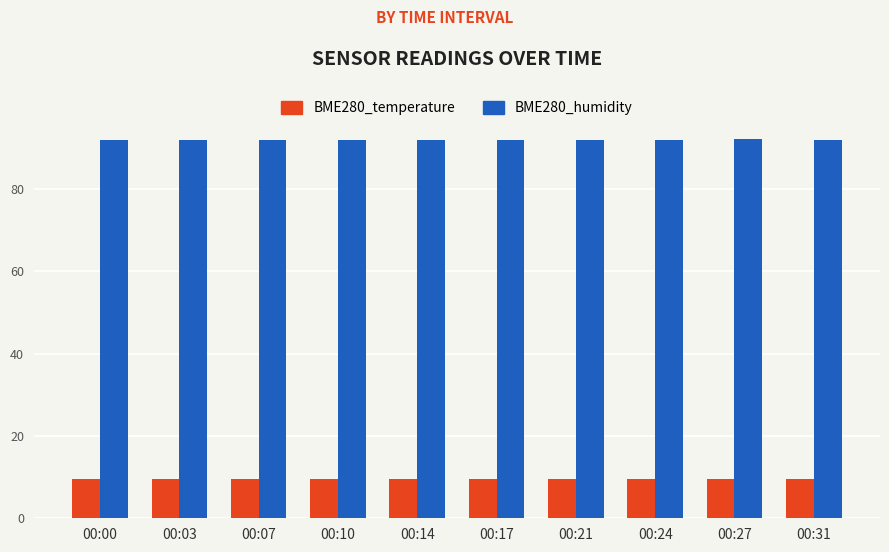

What is the minimum value shown in the chart?

9.5